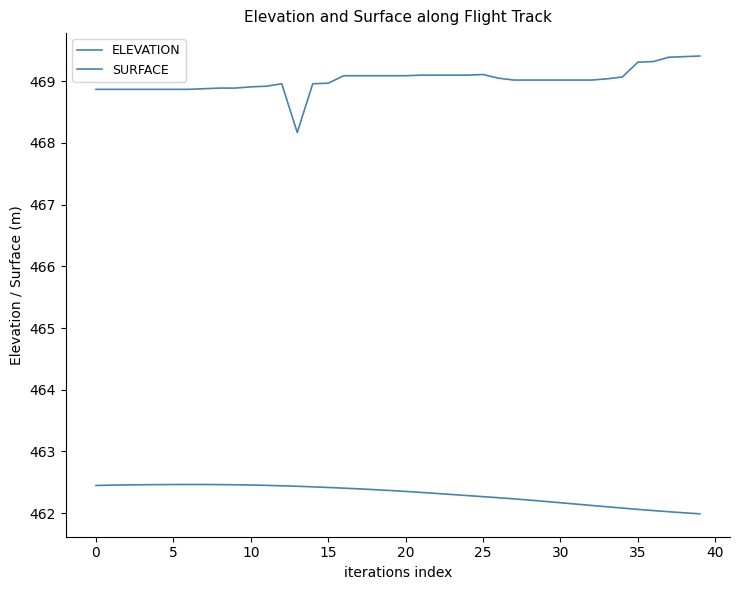

How many distinct data groups are displayed?

2